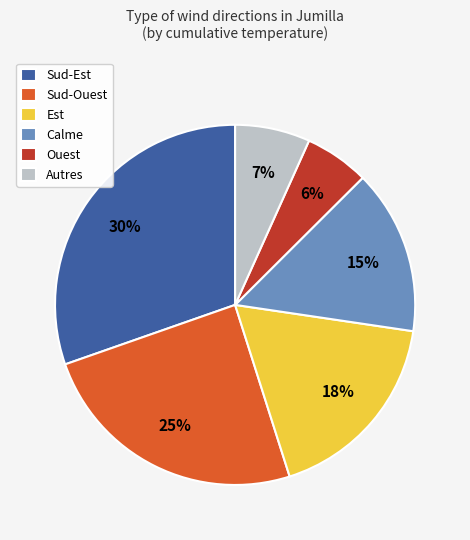

What is the largest slice in the pie chart?

Sud-Est